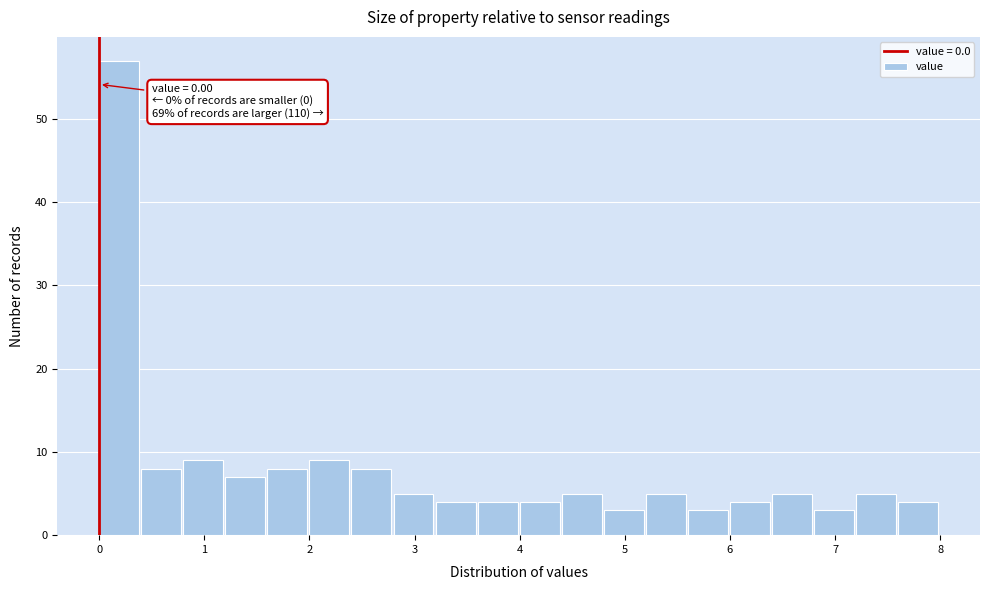

Which range on the x-axis has the tallest bar?

0.0 to 0.4